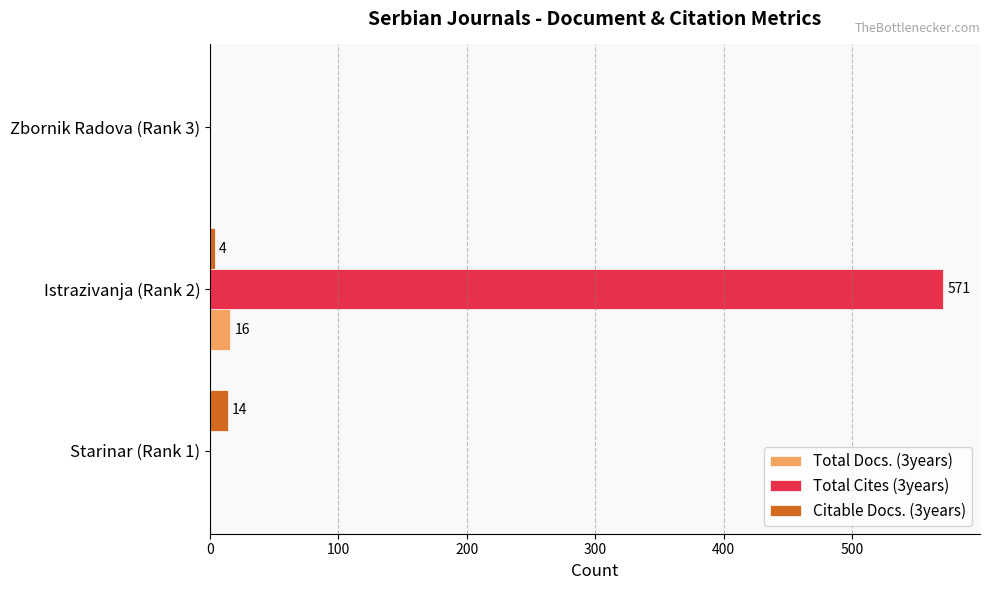

Count the Total Cites (3years) values in the range 0 to 571.

3